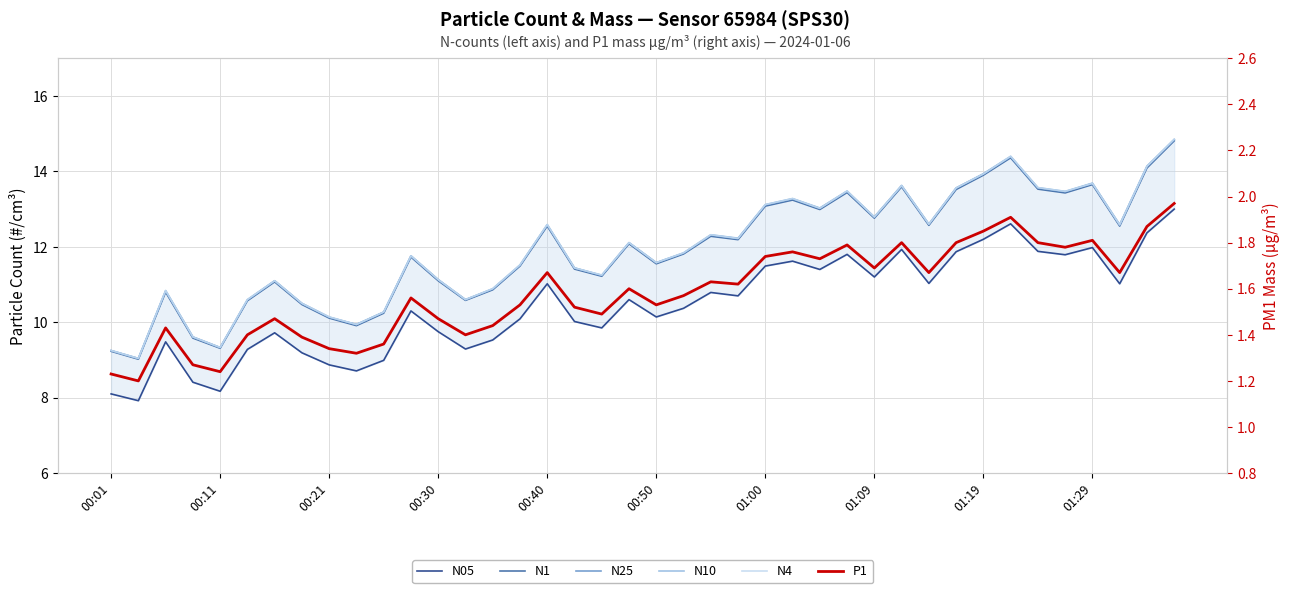

Is it true that P1 equals 1.4 at 14?

True